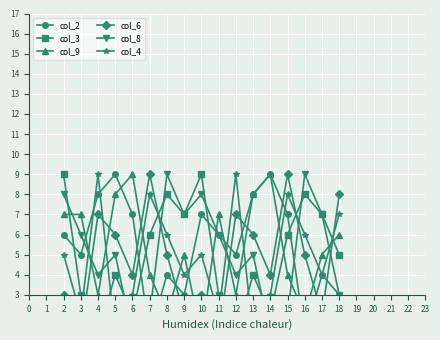

Which label corresponds to the smallest value in the chart?

7